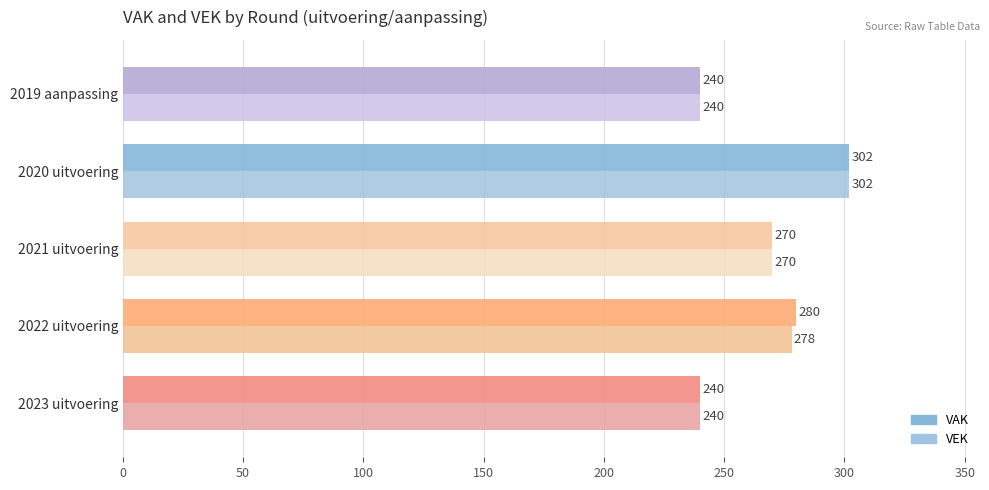

Where is VAK nearest to the value 271?

2021 uitvoering